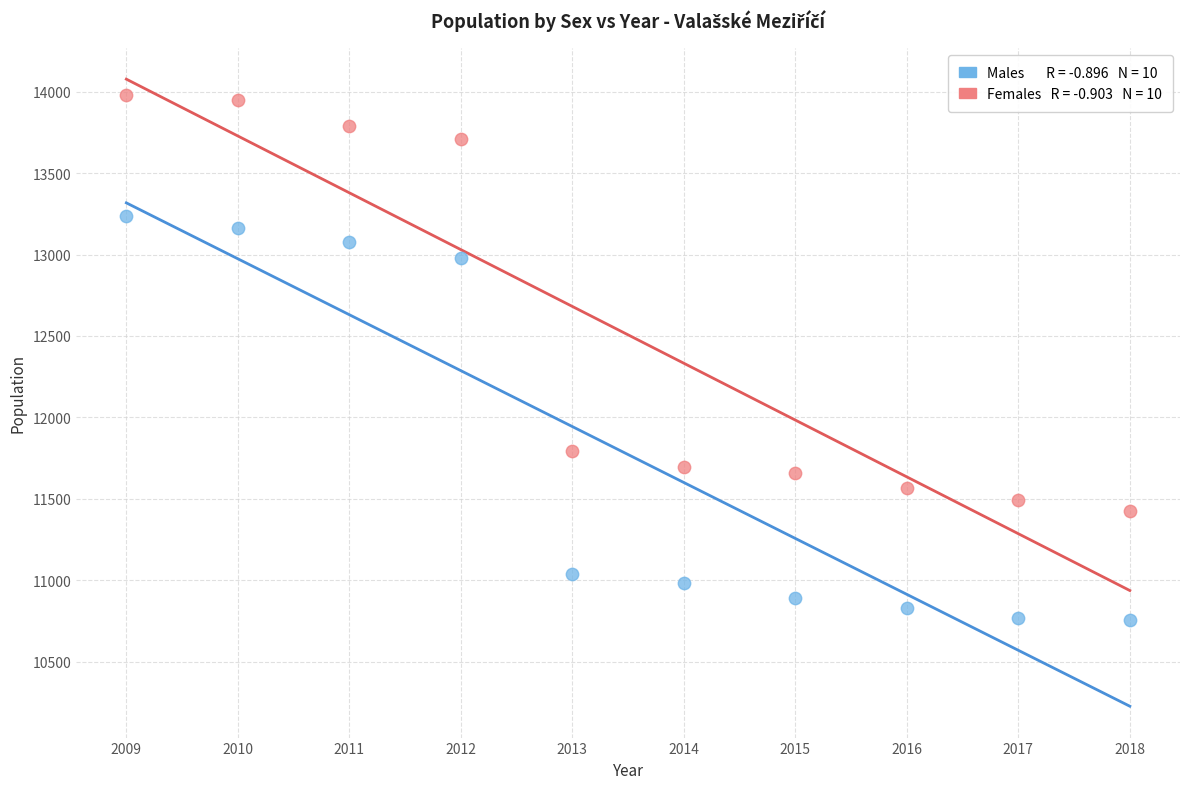

Across all data points, what is the range of X values (max minus min)?

9